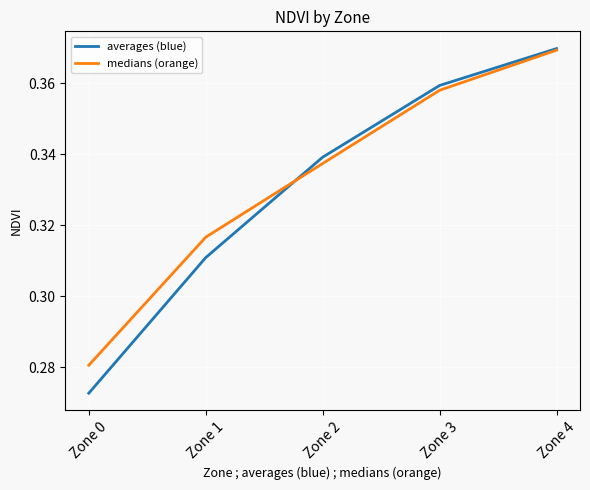

Which series has the widest spread of values?

averages (blue)